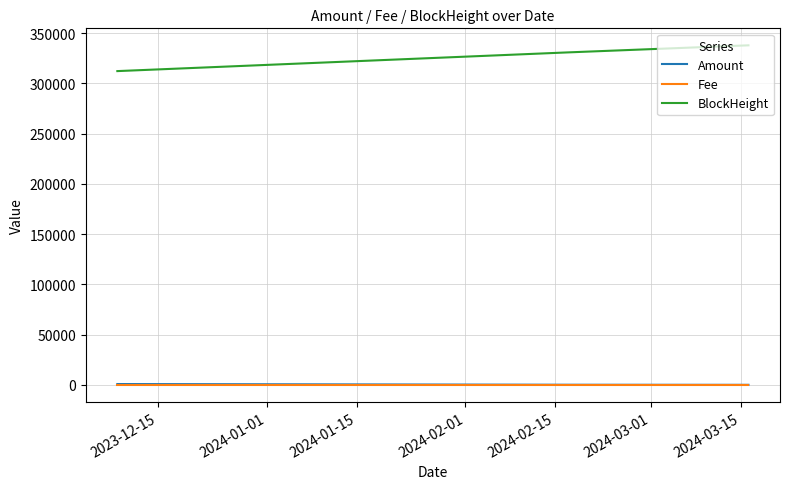

True or false: Fee and BlockHeight intersect in this chart.

False